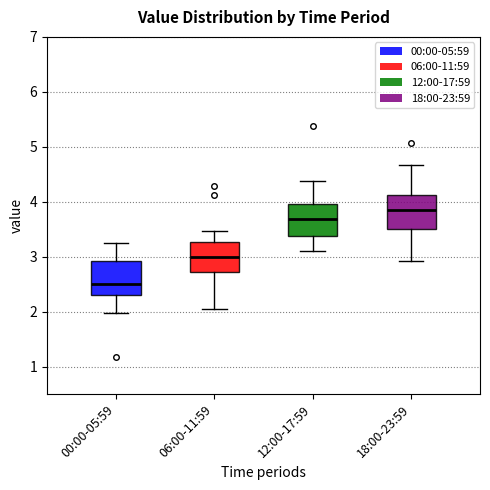

Reading left to right, read every box against the y-axis: the position of its median line, the range the box covers, and the ends of its whiskers. The values are not printed on the chart, so give them approximately, as read against the axis.

00:00-05:59: median 2.5, box 2.3 to 2.9, whiskers 2.0 to 3.3
06:00-11:59: median 3.0, box 2.7 to 3.3, whiskers 2.1 to 3.5
12:00-17:59: median 3.7, box 3.4 to 4.0, whiskers 3.1 to 4.4
18:00-23:59: median 3.9, box 3.5 to 4.1, whiskers 2.9 to 4.7